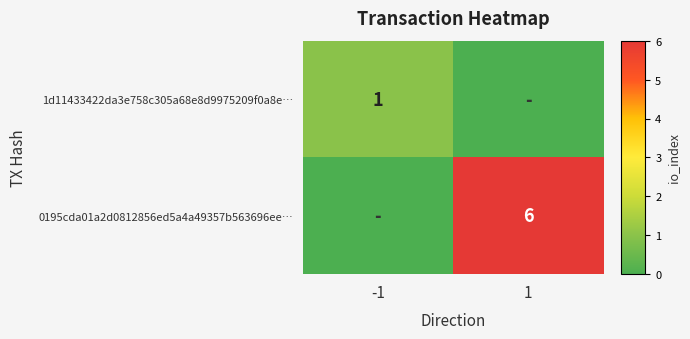

The 0195cda01a2d0812856ed5a4a49357b563696ee… series shows 2 at 1. True or false?

False